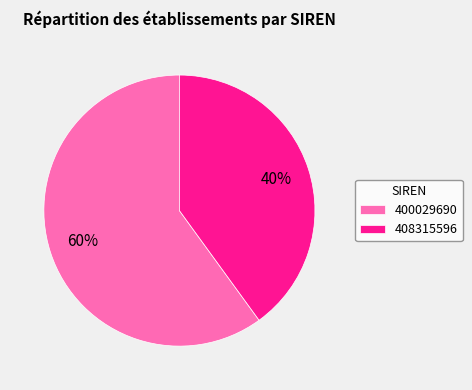

Count the number of slices in the pie.

2